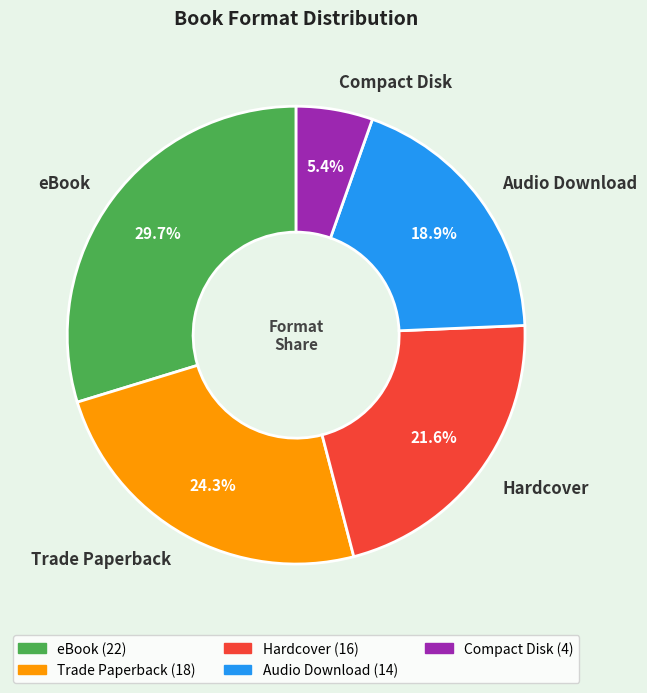

How many segments does this pie chart have?

5